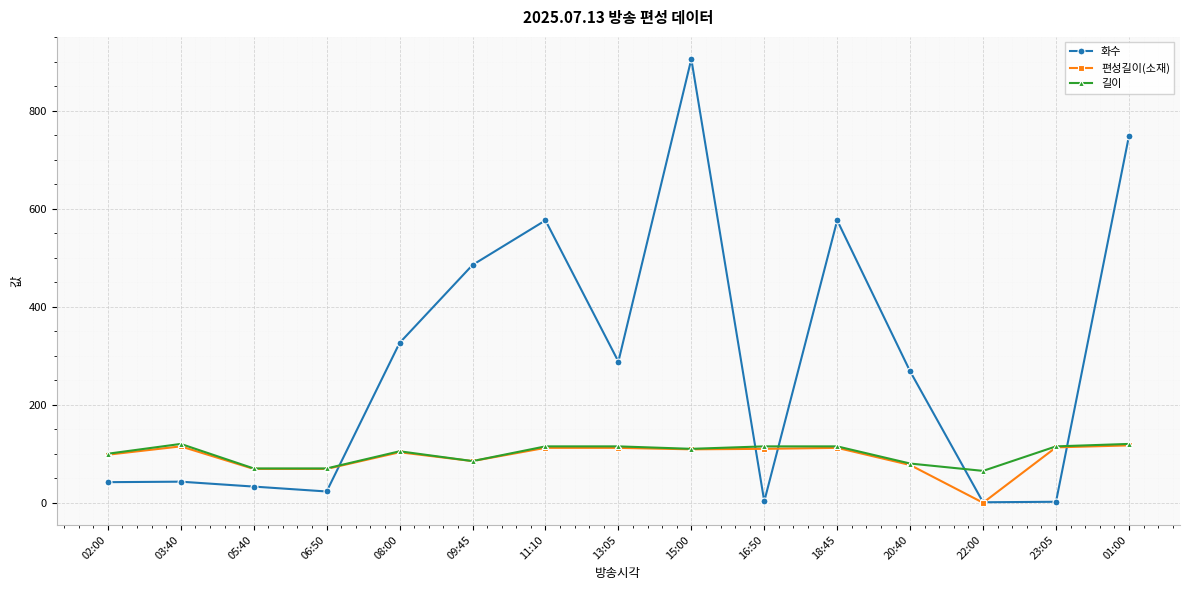

What is the label of the 15th point from the left?

01:00